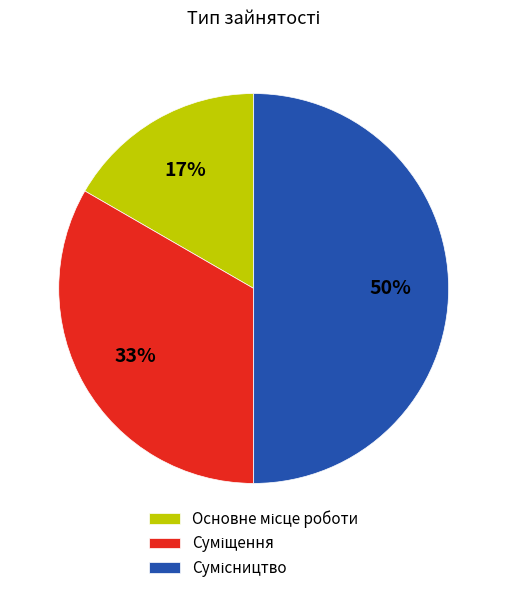

How many segments does this pie chart have?

3